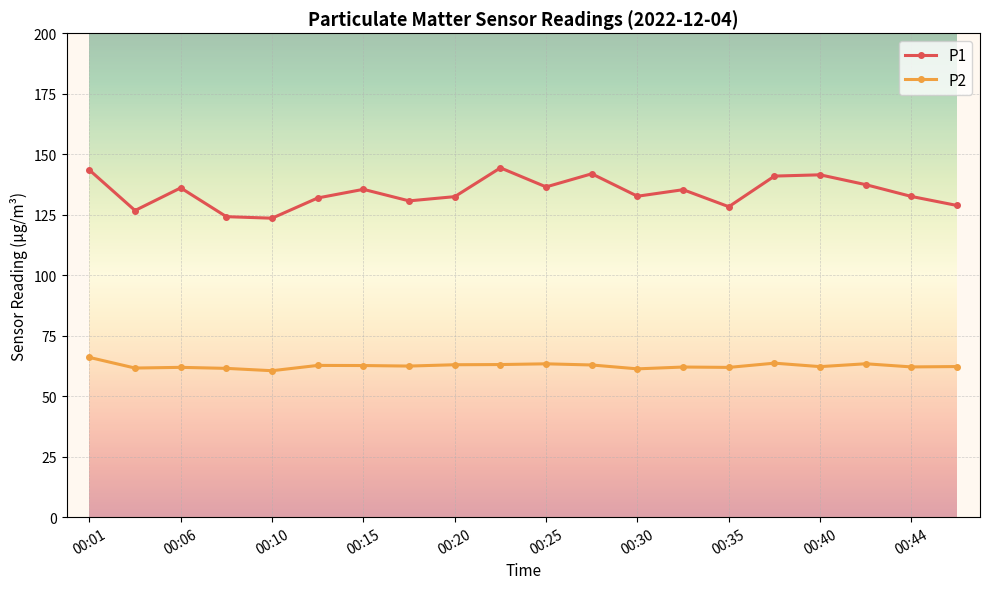

True or false: P1 has more than 0 interior local peaks.

True